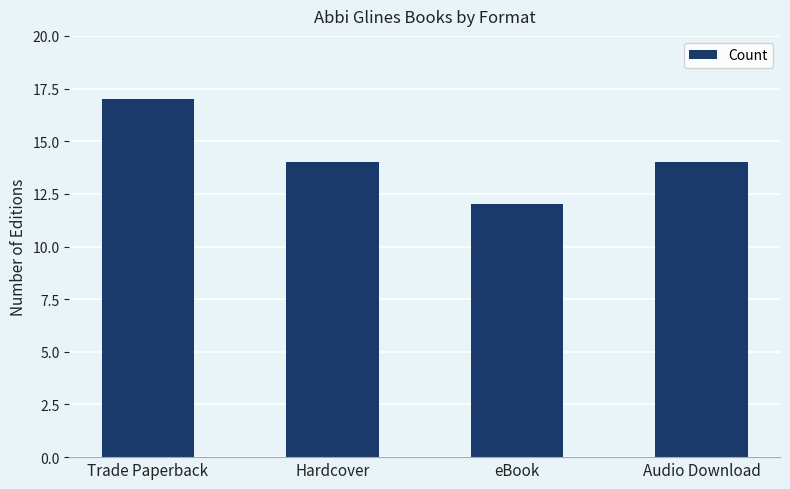

What is the change in value from Trade Paperback to Hardcover?

-3